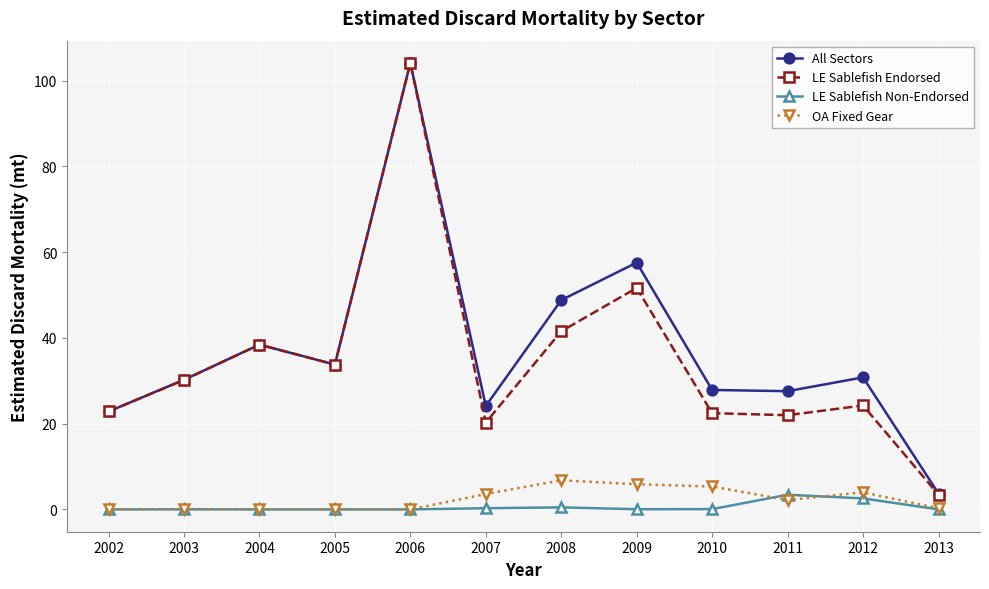

True or false: OA Fixed Gear and LE Sablefish Endorsed intersect in this chart.

False